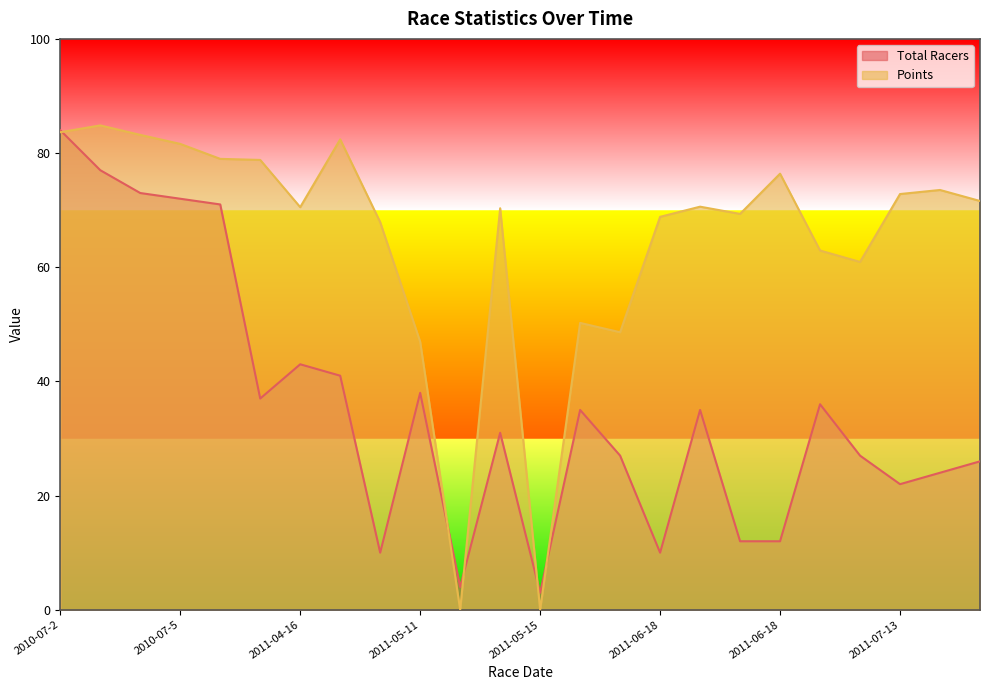

How many lines are shown in the chart?

2